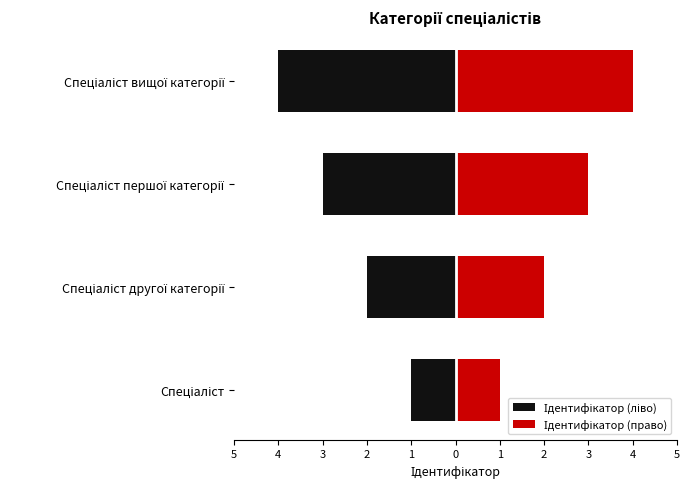

The value of Ідентифікатор (ліво) at Спеціаліст першої категорії is -3. True or false?

True